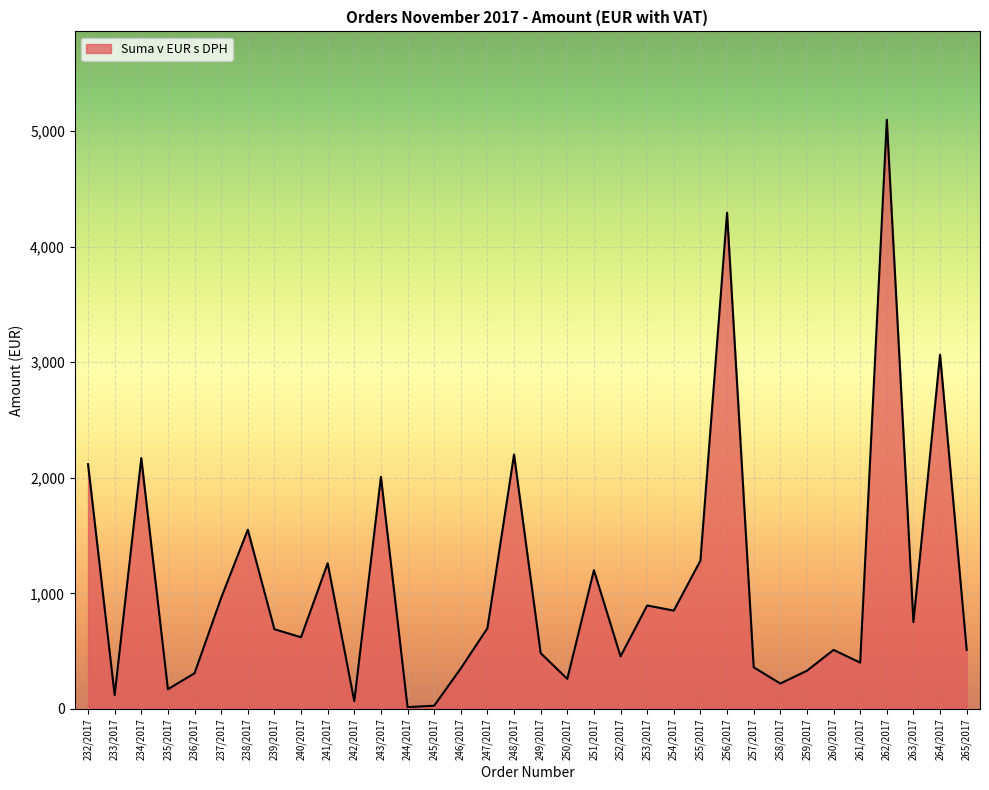

Which has a higher value, 249/2017 or 254/2017?

254/2017